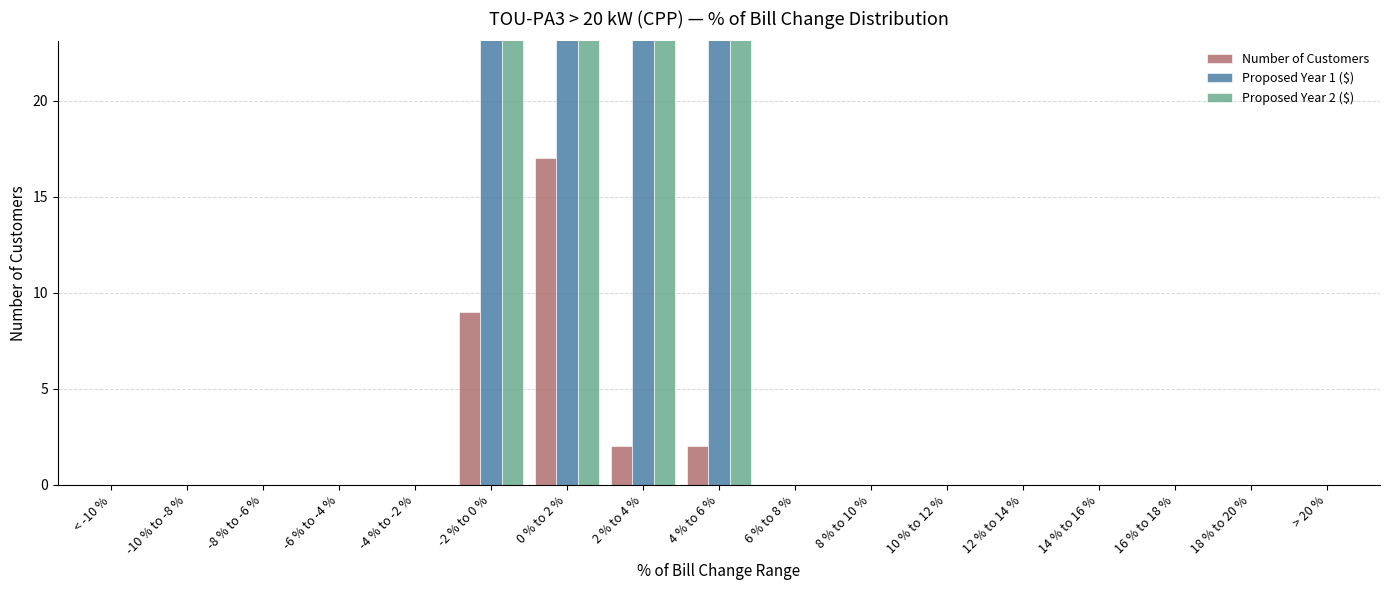

Rank the series by their maximum value, from lowest to highest.

Number of Customers, Proposed Year 2 ($), Proposed Year 1 ($)